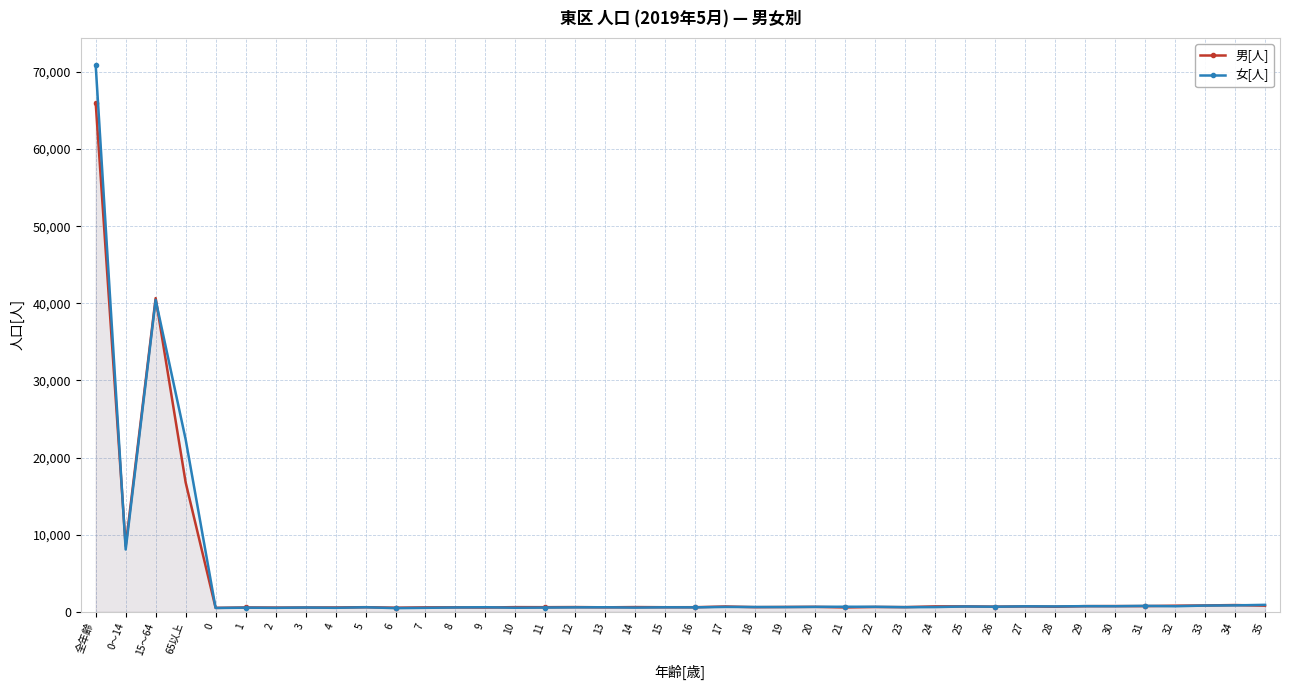

At which label is 男[人] closest to 33248?

15～64